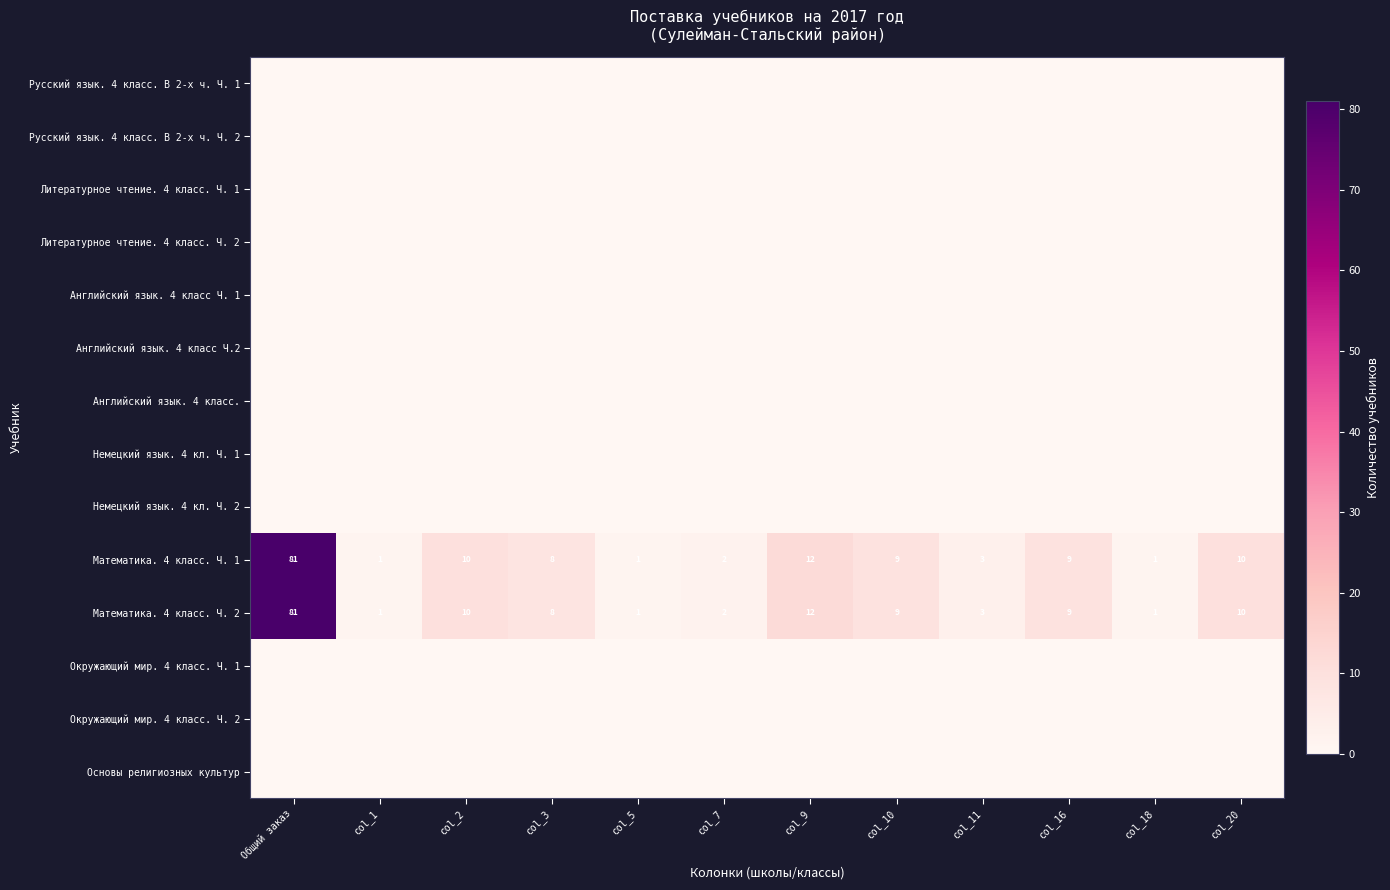

Read the Математика. 4 класс. Ч. 2 value at col_16, to the nearest 10.

10